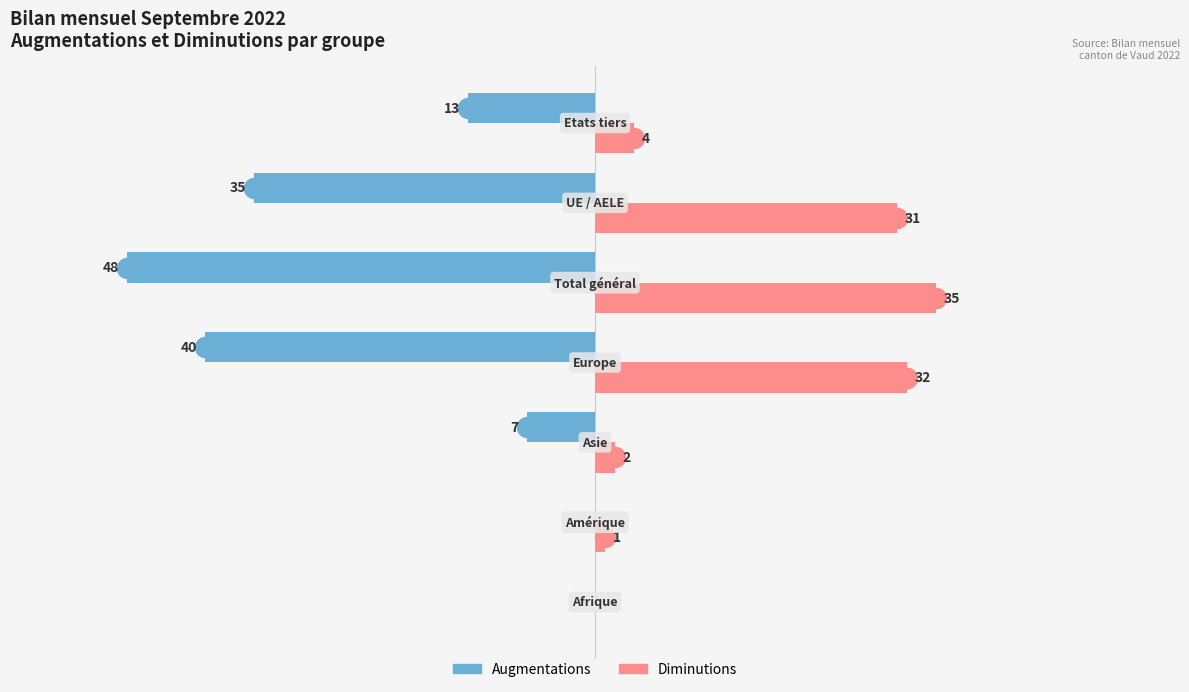

Which series has the largest total across all categories?

Diminutions